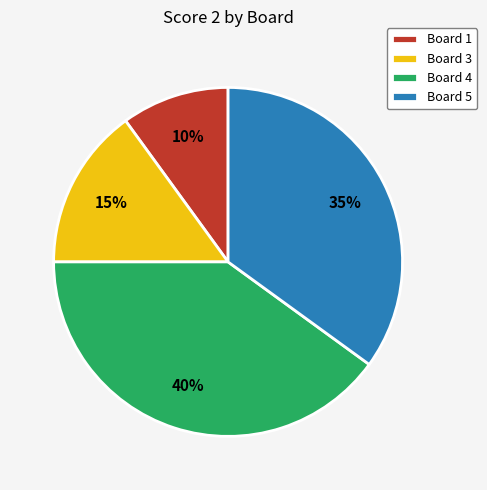

Is it true that Board 4 is 50% of the pie?

False